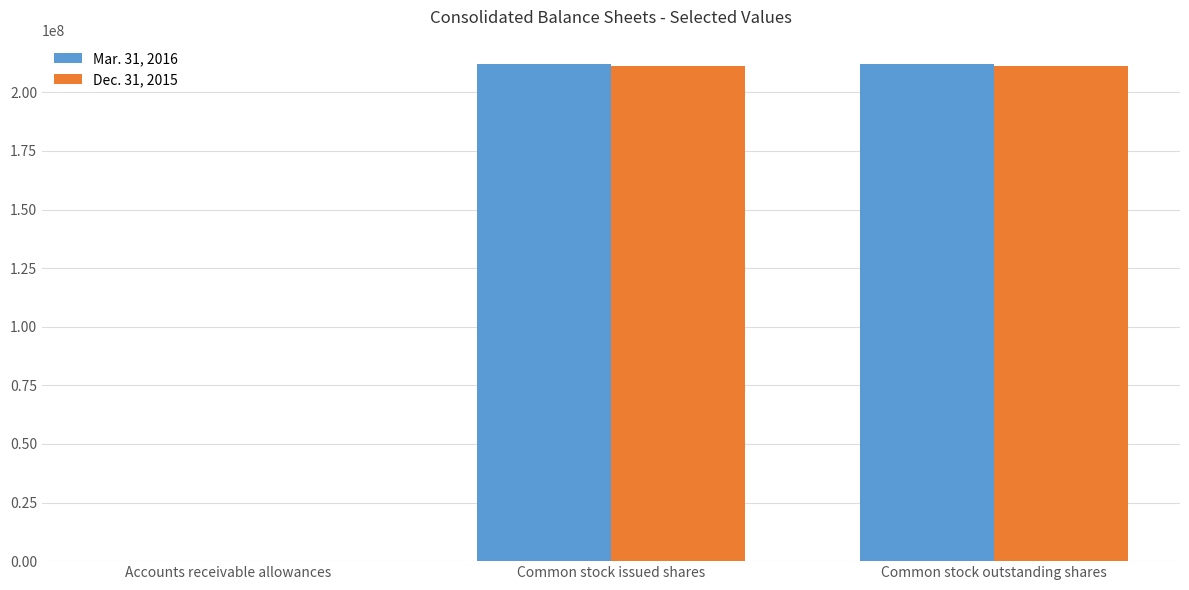

The value of Mar. 31, 2016 at Common stock issued shares is 285067568. True or false?

False